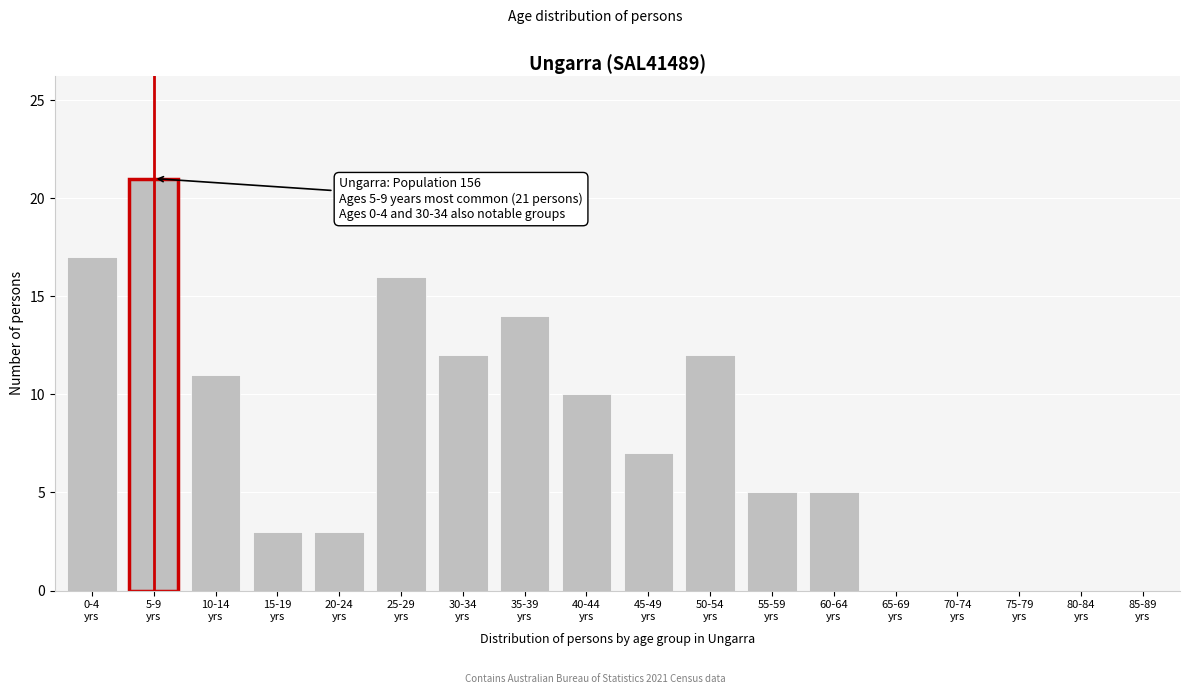

What is the sum of all values?

136